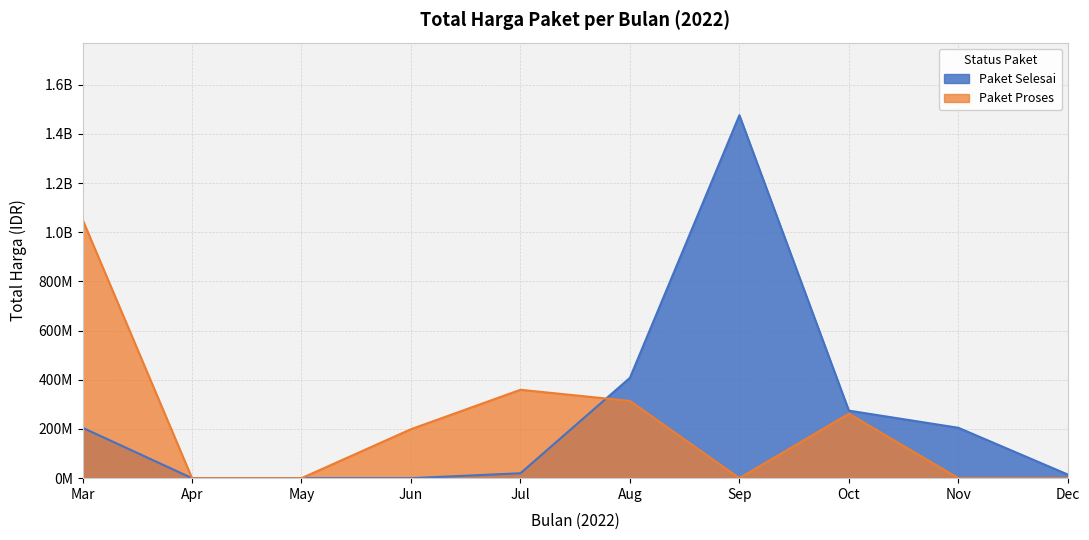

At which label is Paket Proses closest to 613538875?

2022-07